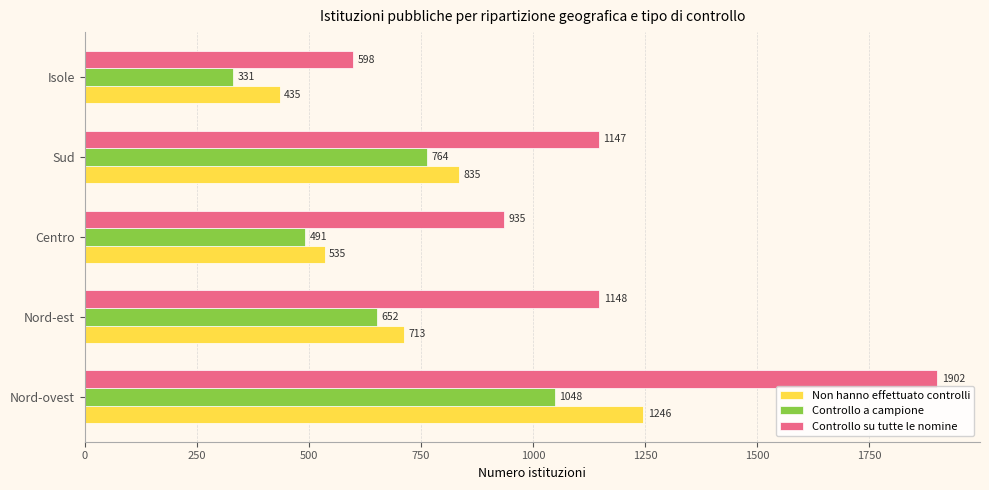

How many Non hanno effettuato controlli values are between 535 and 835?

3